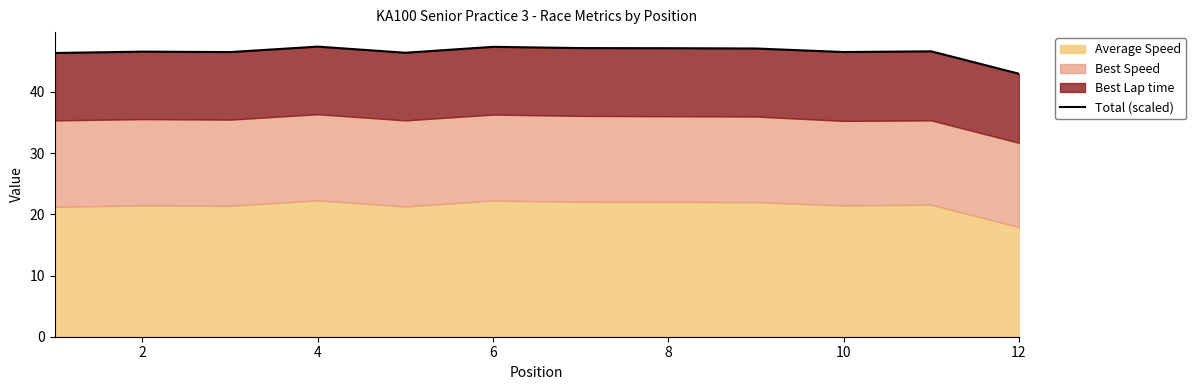

What is the smallest value displayed?

43.0